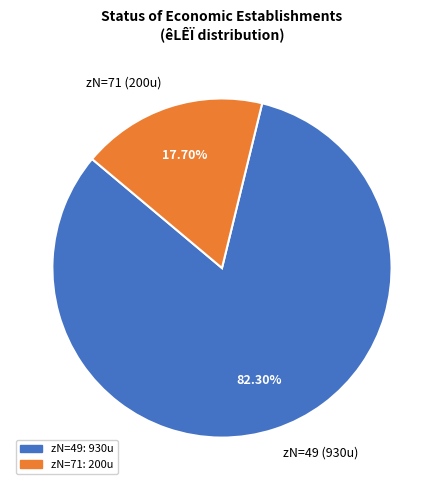

Rank the categories by value from lowest to highest.

zN=71, zN=49